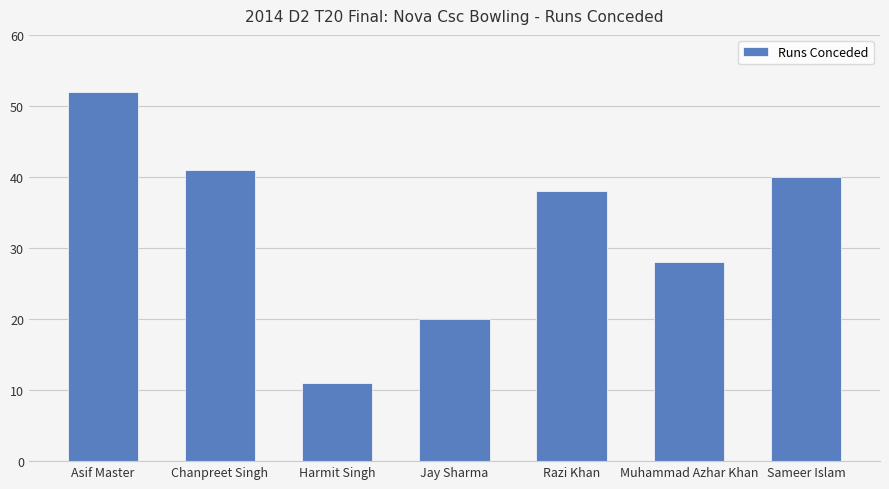

The chart shows a value of 40 at Sameer Islam. True or false?

True